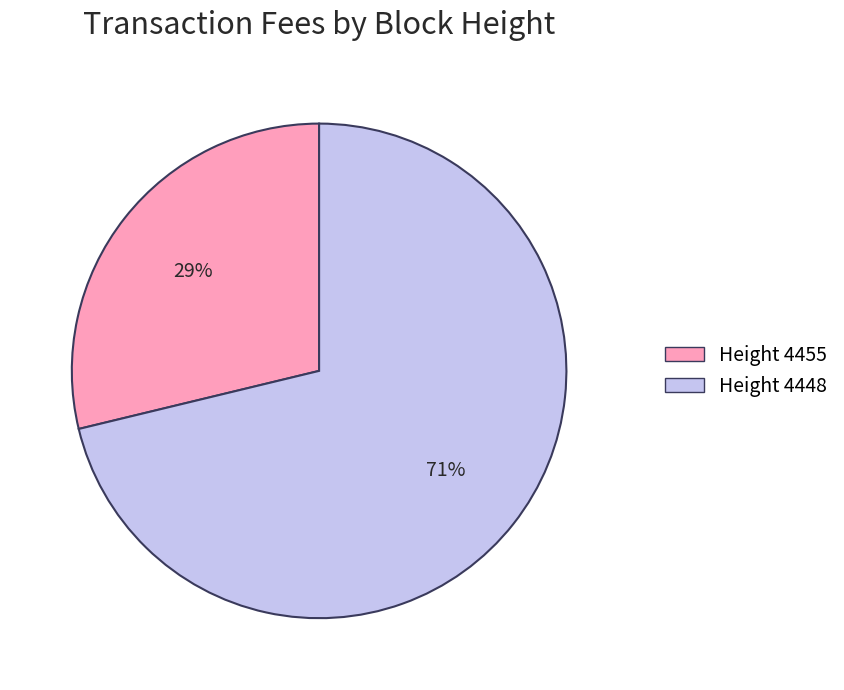

To the nearest percent, what is the difference between the largest and smallest slice percentages?

42%